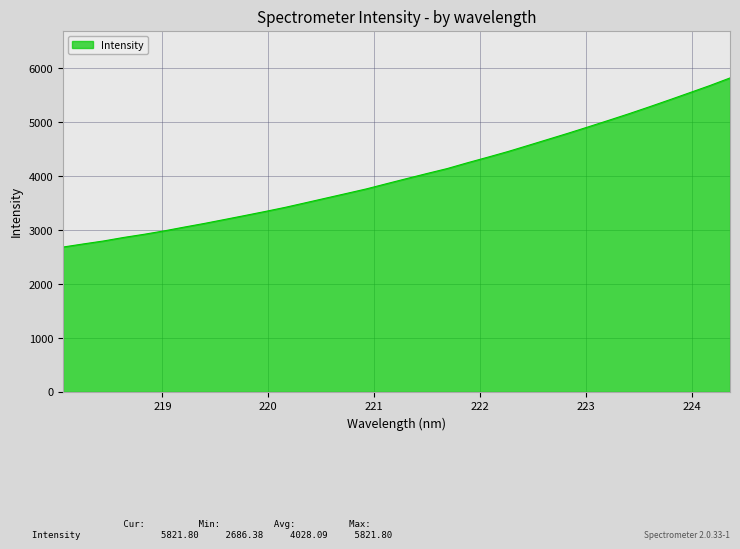

What is the minimum value shown in the chart?

2686.4